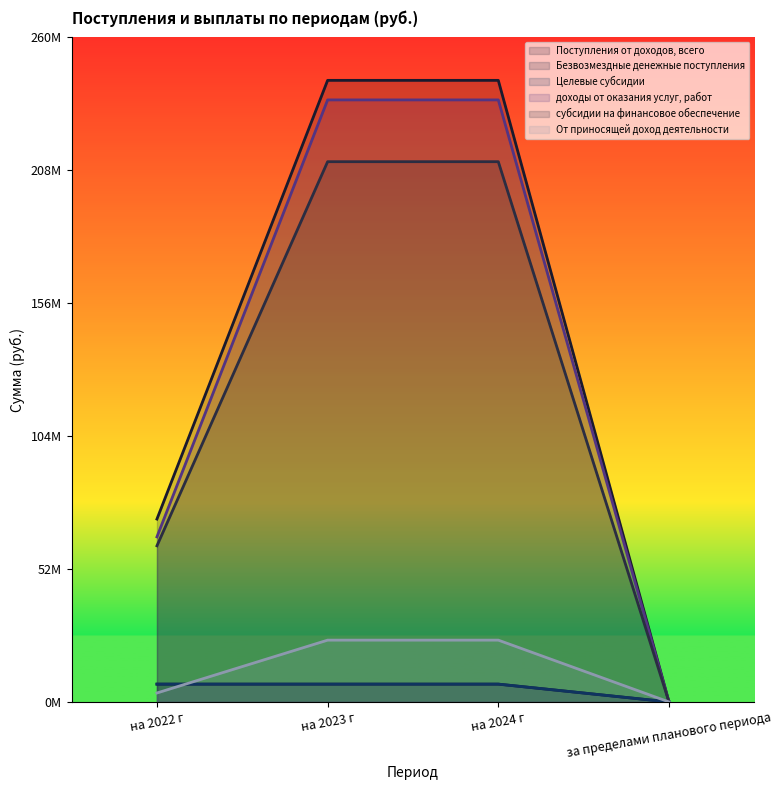

At за пределами планового периода, list the series in order from smallest to largest.

Поступления от доходов, всего, Безвозмездные денежные поступления, Целевые субсидии, доходы от оказания услуг, работ, субсидии на финансовое обеспечение, От приносящей доход деятельности